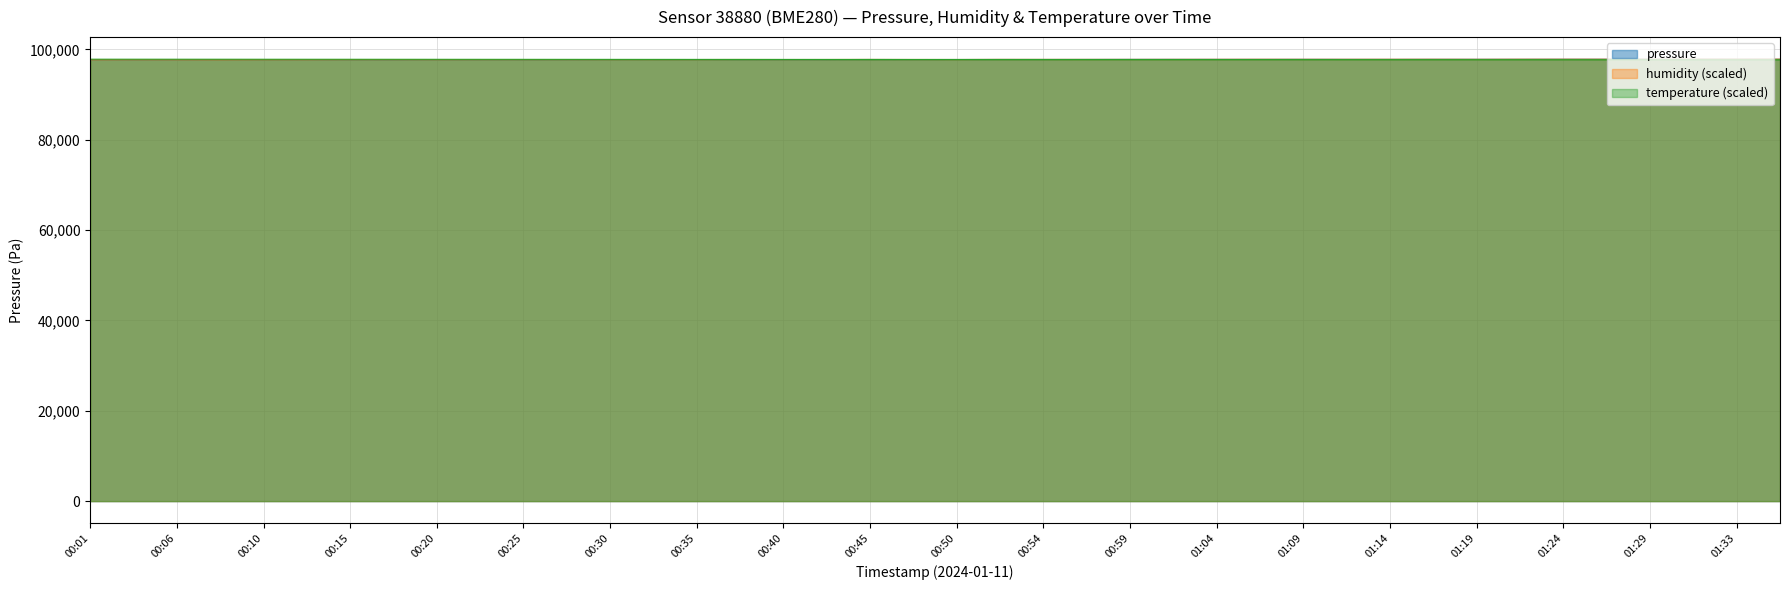

List the labels in order of value, smallest first.

00:03, 00:01, 00:06, 00:18, 00:13, 00:15, 00:20, 00:23, 00:28, 00:25, 00:08, 00:10, 00:40, 00:42, 00:30, 00:37, 00:32, 00:35, 00:47, 00:50, 00:45, 00:52, 00:54, 00:57, 00:59, 01:02, 01:04, 01:07, 01:14, 01:11, 01:09, 01:16, 01:19, 01:21, 01:31, 01:29, 01:26, 01:36, 01:24, 01:33